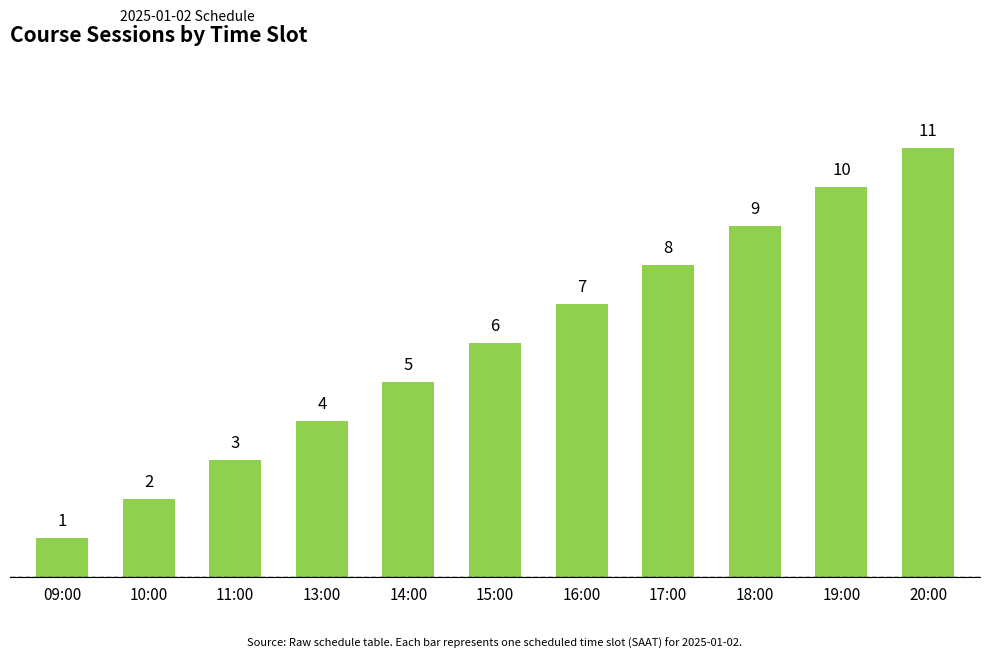

Count the values in the range 3 to 9.

7